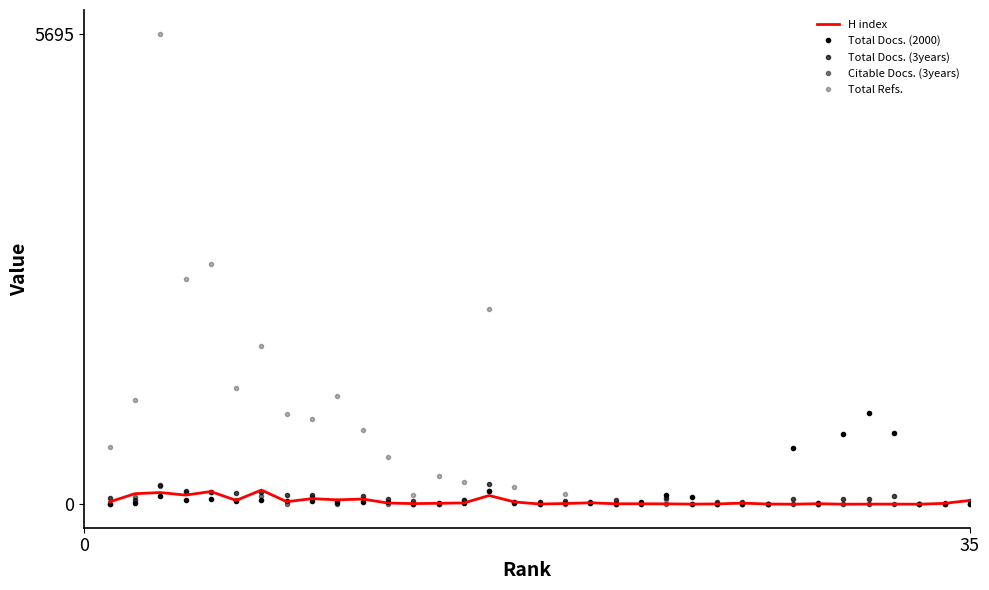

How many values in H index are above zero?

32